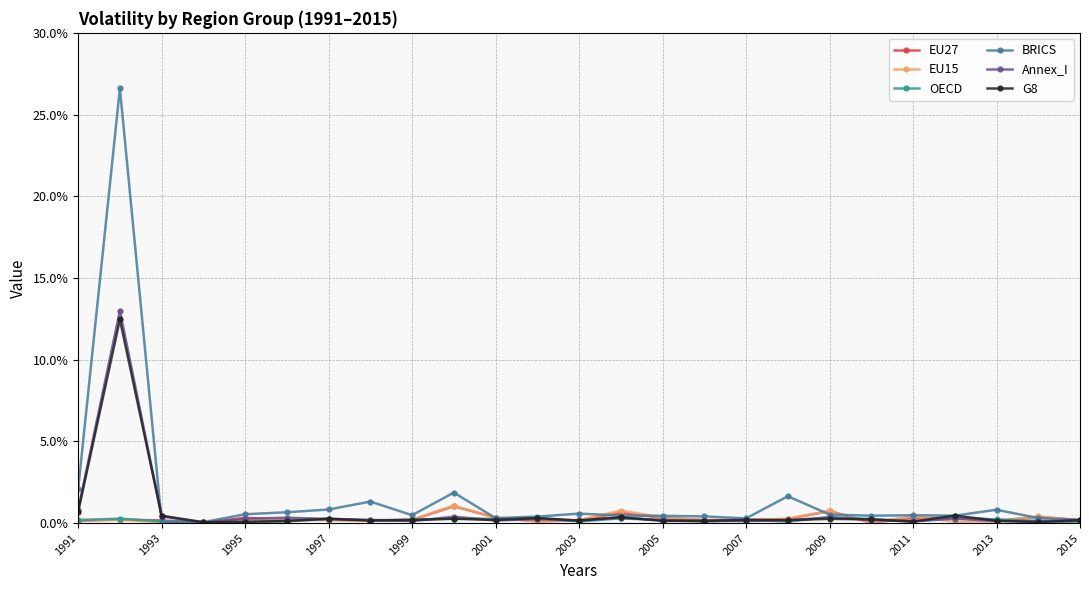

Where do Annex_I and EU27 first cross each other?

1995 and 1997